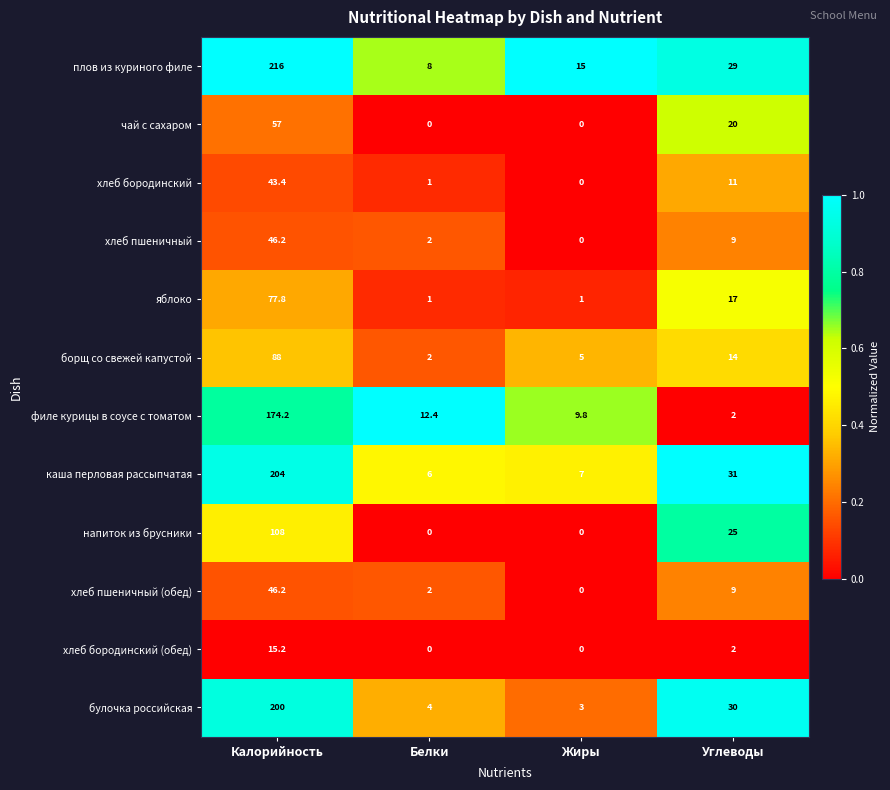

At which label is хлеб бородинский closest to 21?

Углеводы